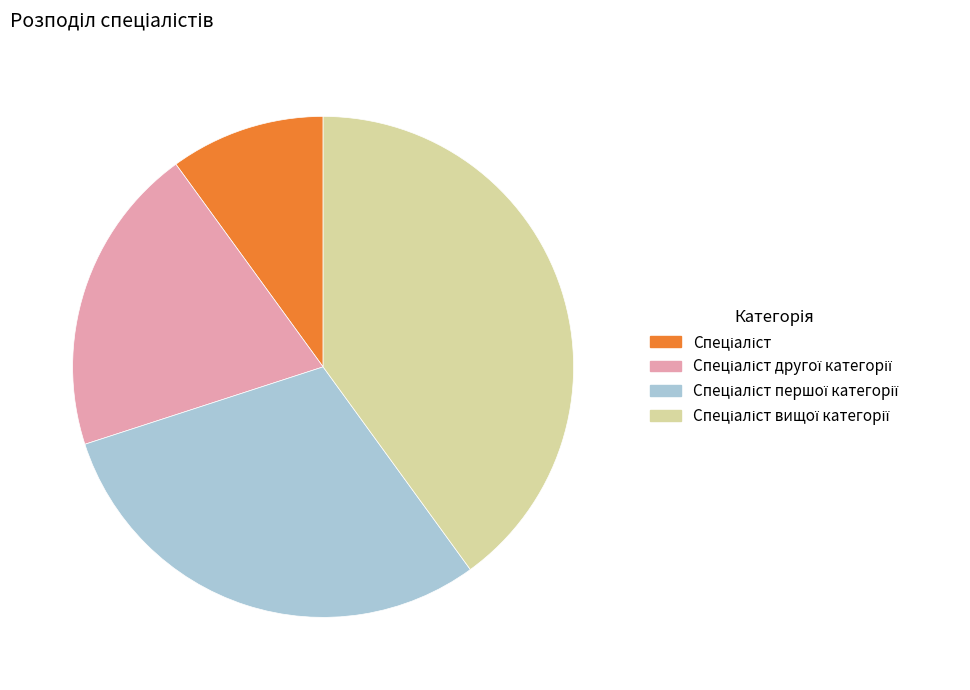

Is there any slice that represents more than half of the pie?

No